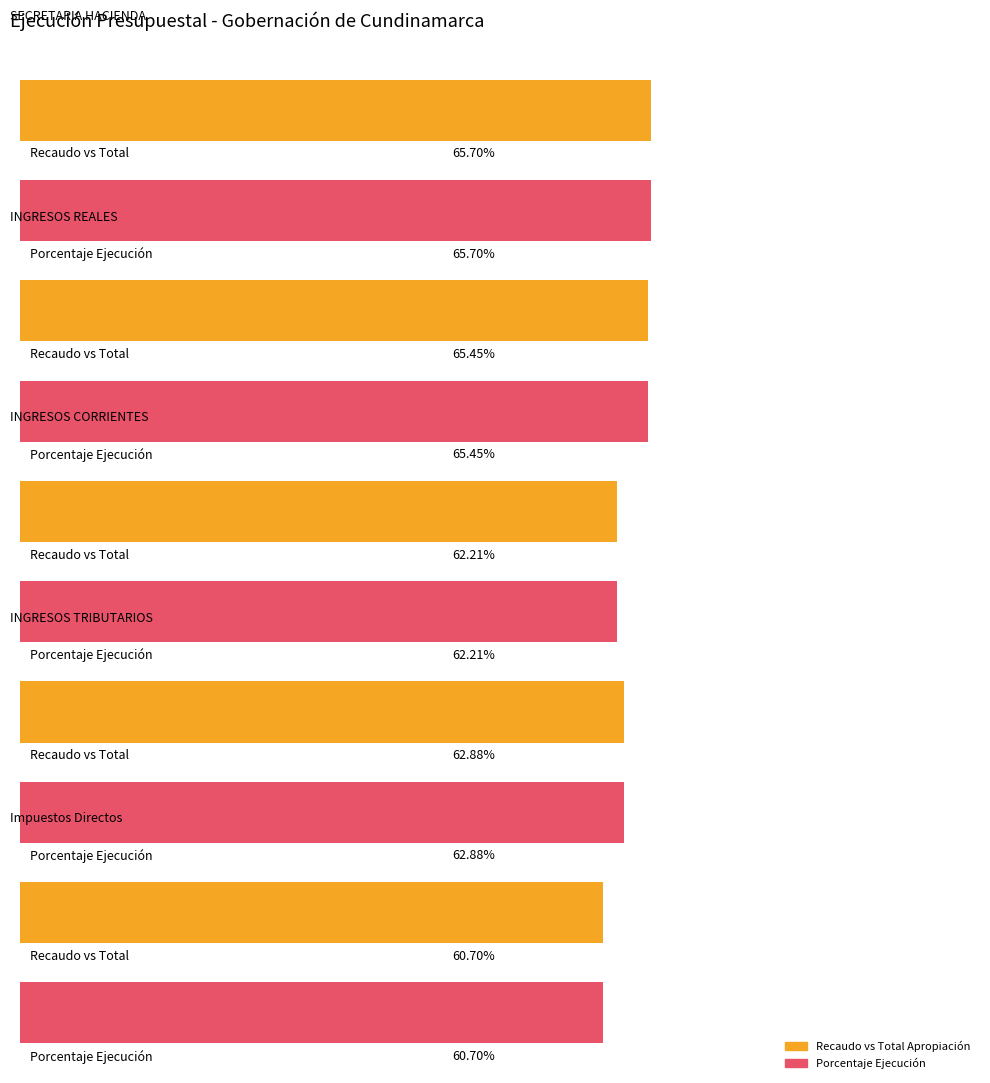

List the labels in order of Total Apropiación value, largest first.

SECRETARIA HACIENDA, INGRESOS REALES, INGRESOS CORRIENTES, INGRESOS TRIBUTARIOS, Impuestos Directos